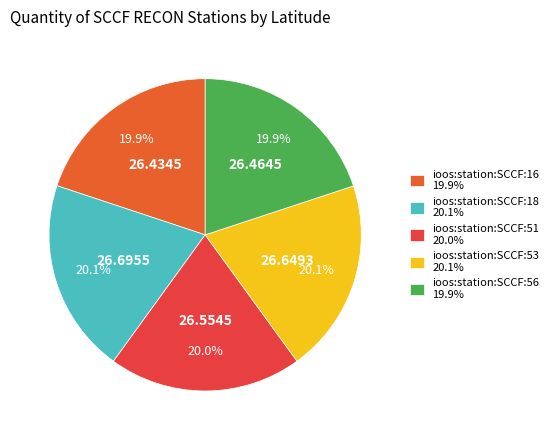

Which category has the smallest portion of the pie?

ioos:station:SCCF:16